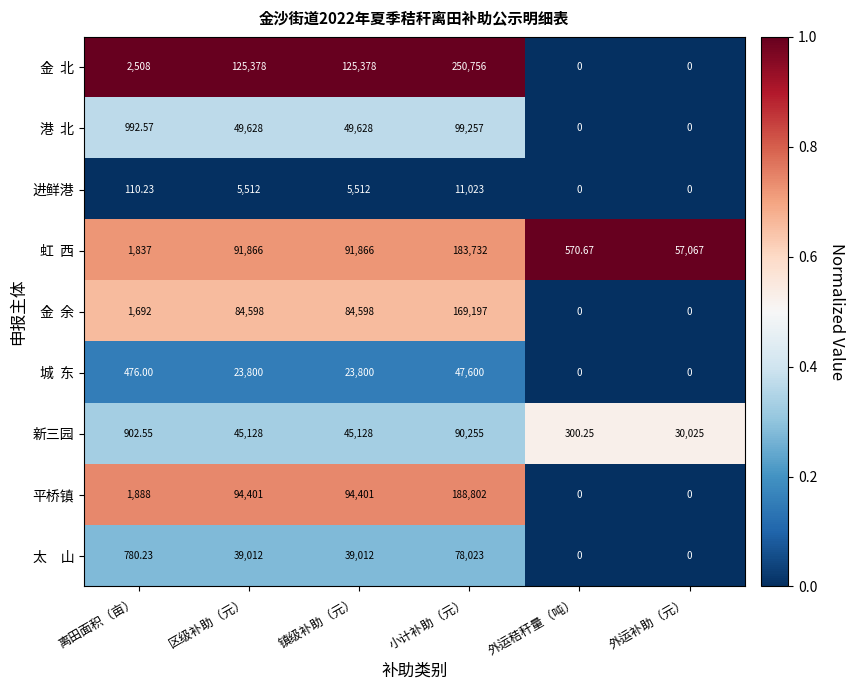

At which category is the sum across all series the highest?

小计补助（元）